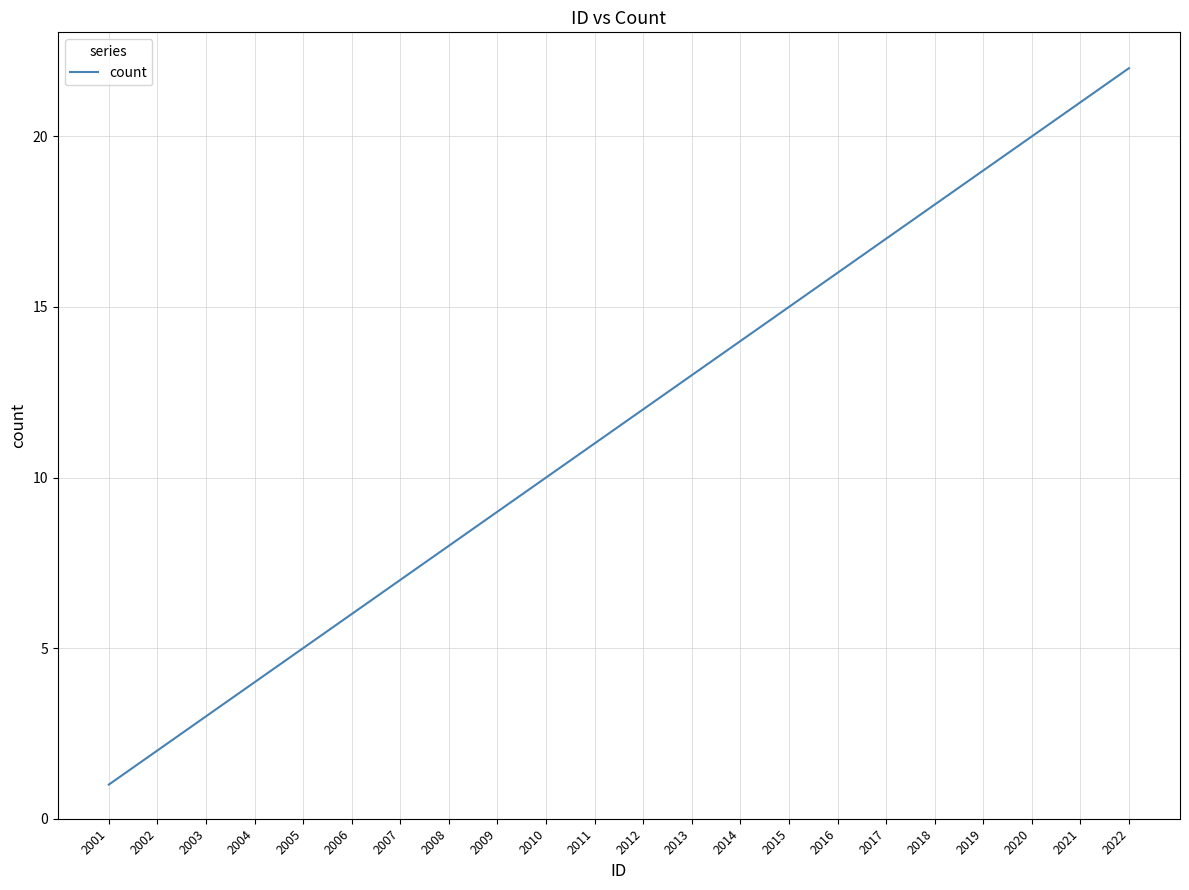

Which category has the highest value across all series?

2022